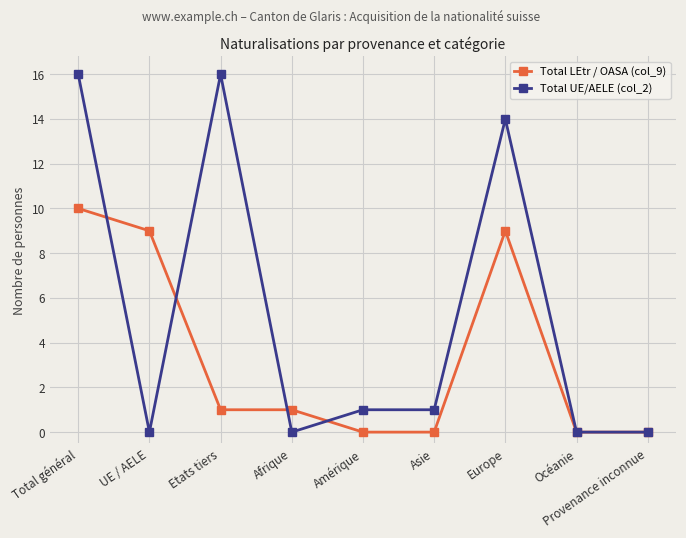

What is the maximum value for Total UE/AELE (col_2)?

16